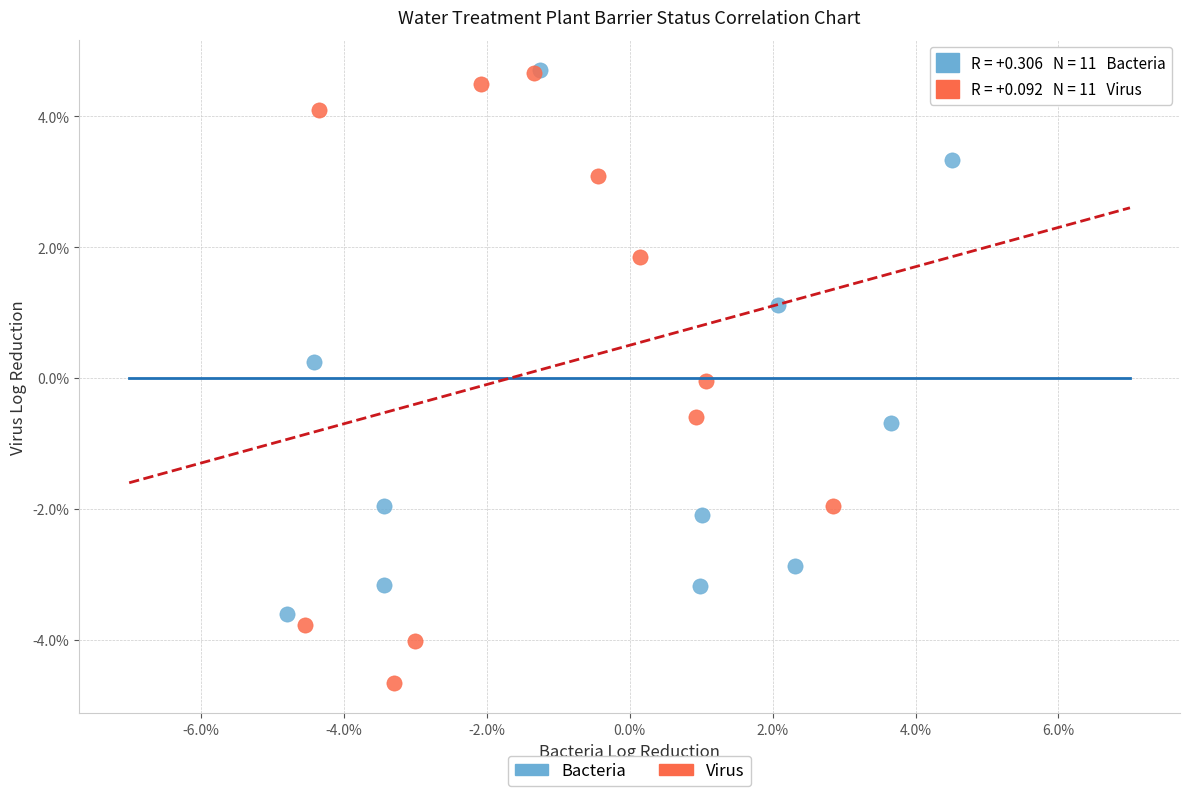

Which series has the widest spread of Y values?

Virus